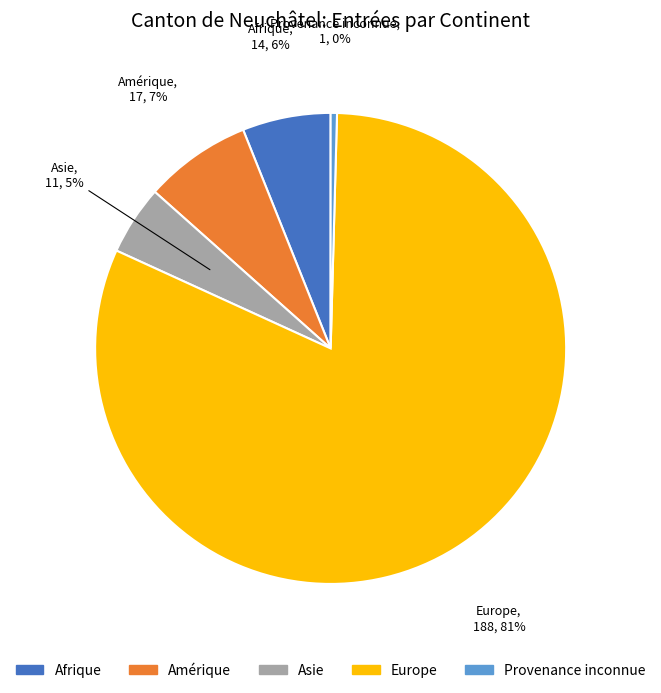

Does any single category account for the majority?

Yes